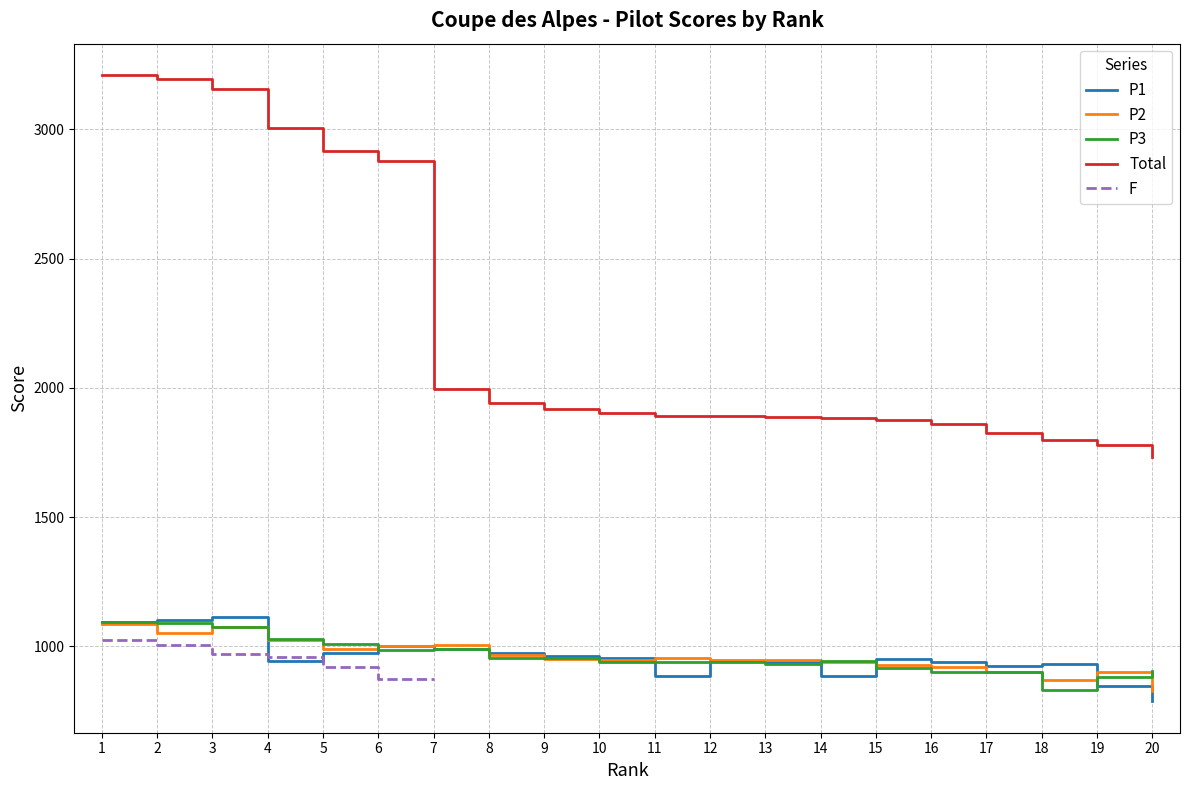

What are all the series names shown in the legend?

P1, P2, P3, Total, F